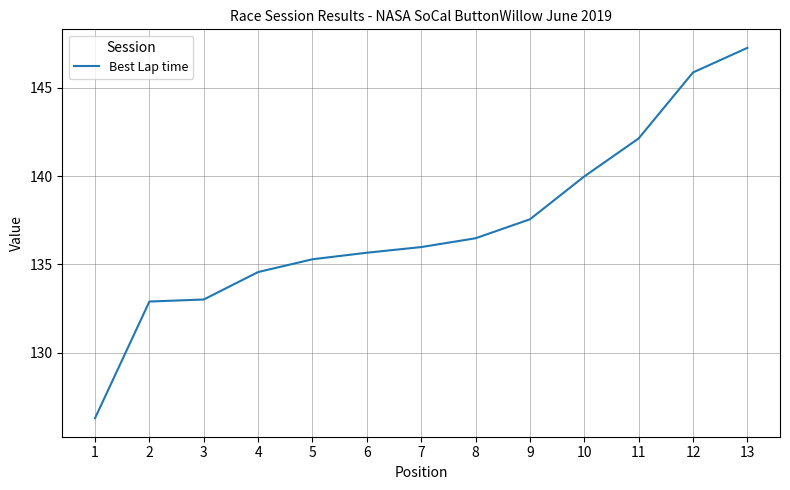

What is the change in value from 5 to 6?

+0.4